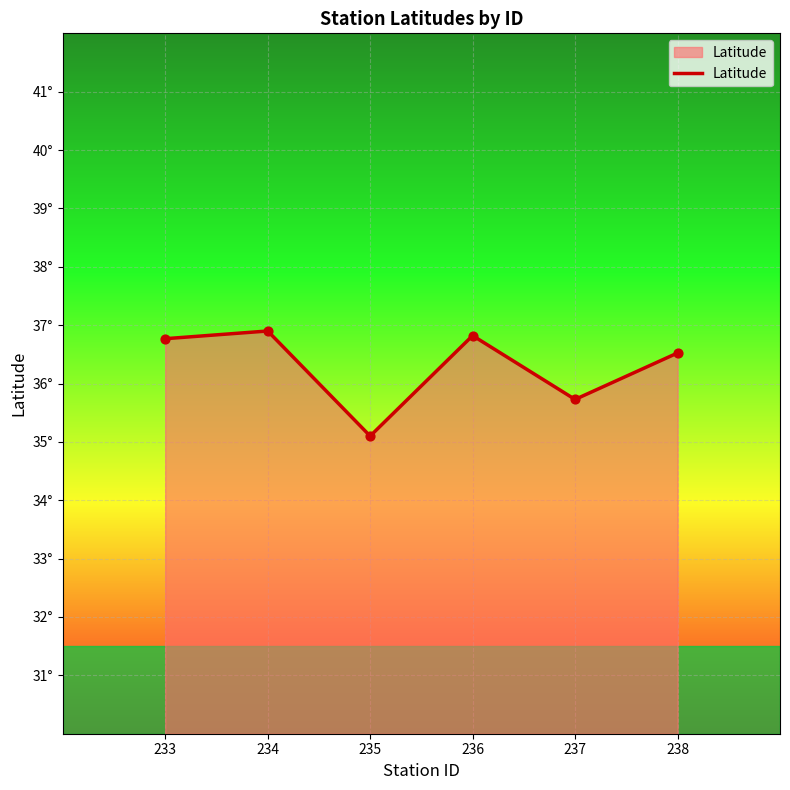

Does the chart have visible grid lines?

Yes